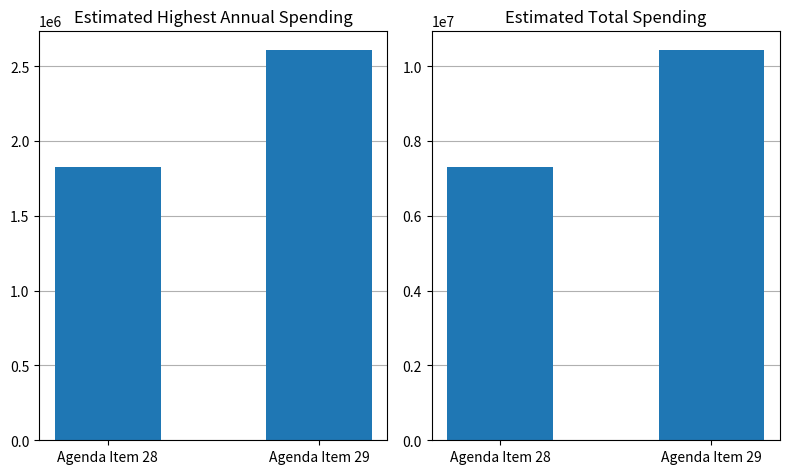

What is the minimum value shown in the chart?

1827000